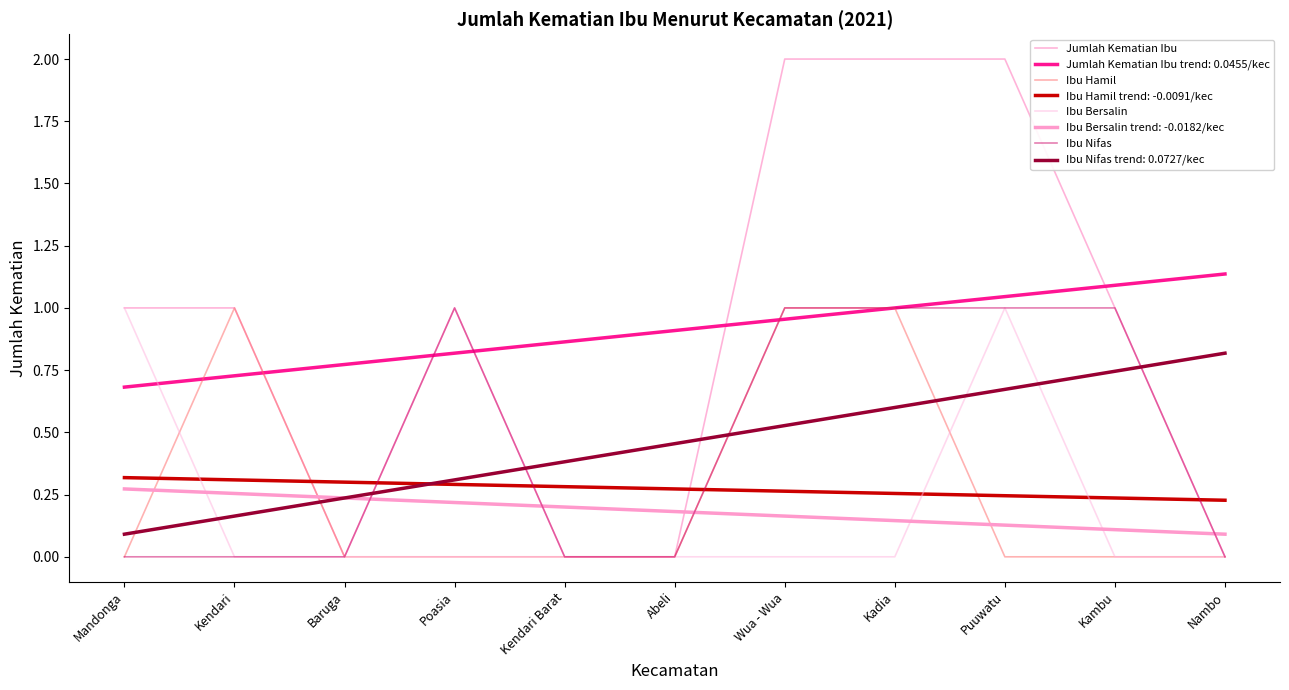

The Jumlah Kematian Ibu series shows 2 at Mandonga. True or false?

False